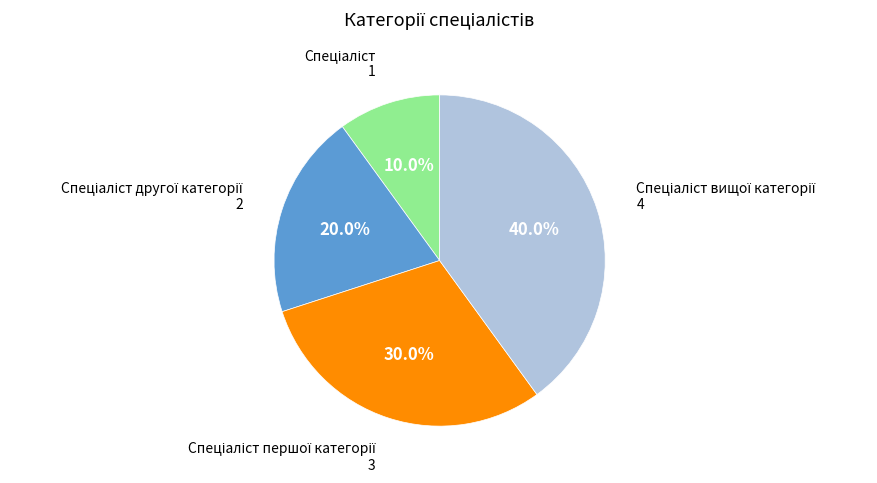

Does any single category account for the majority?

No